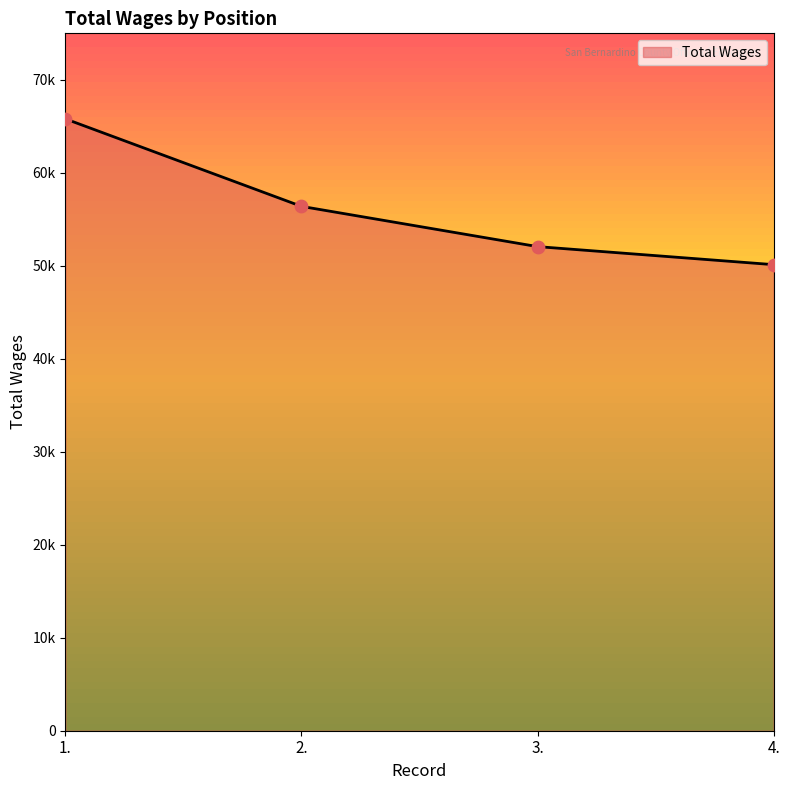

Which has a higher value, 3. or 2.?

2.